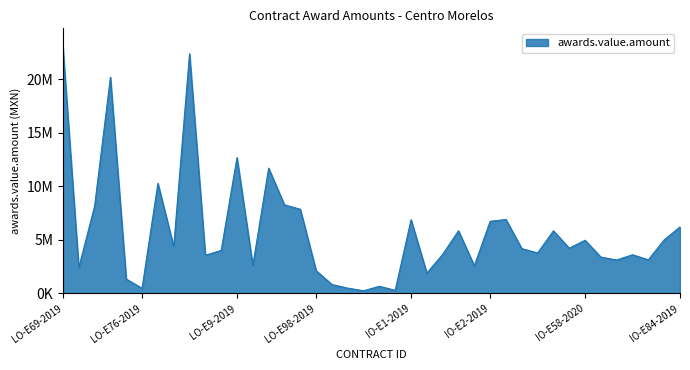

Which label corresponds to the smallest value in the chart?

IO-E24-2021